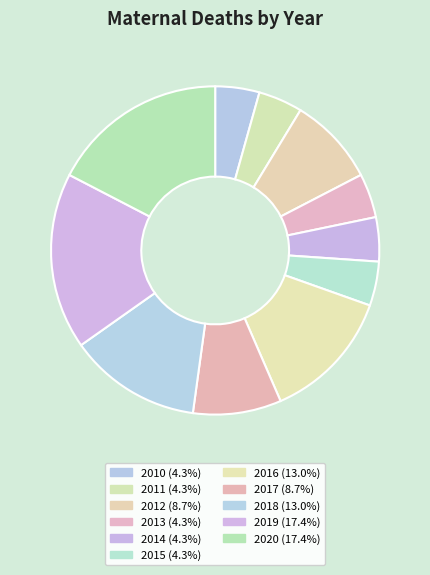

What percentage is the 2017 slice, to the nearest percent?

9%